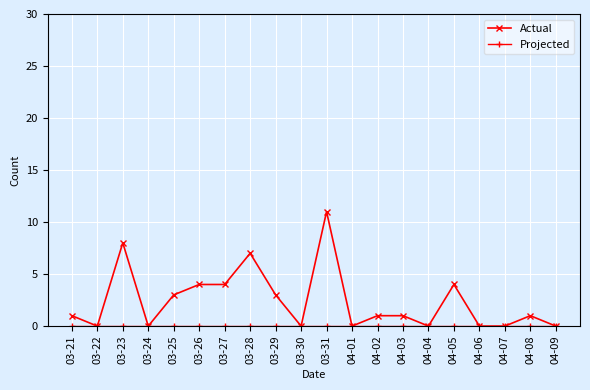

What is the greatest value displayed?

11